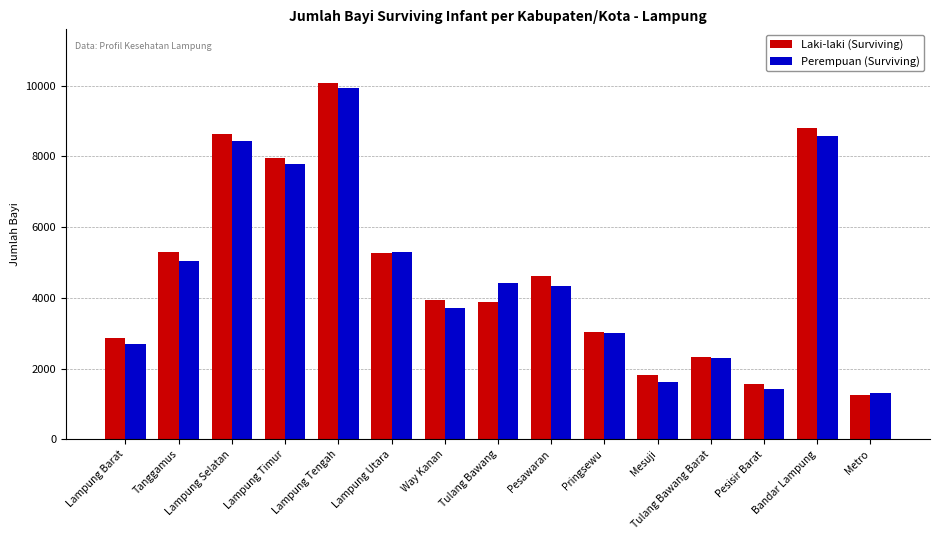

What is the approximate value of Perempuan (Surviving) at Mesuji, to the nearest 100?

1600